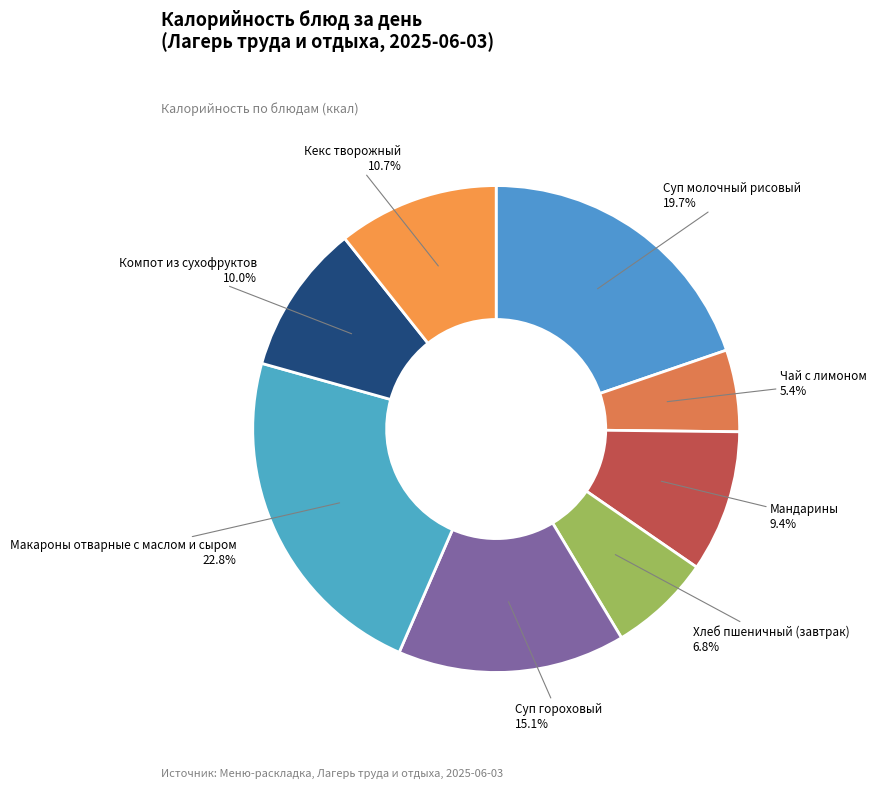

To the nearest percent, what is the average slice percentage?

12%